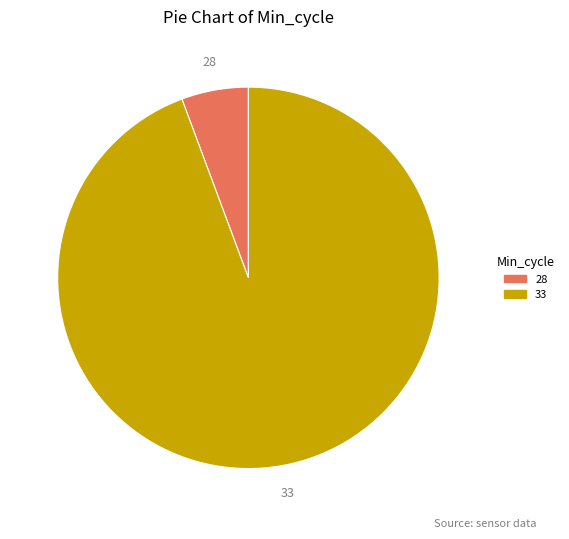

Is there a majority slice in this chart?

Yes